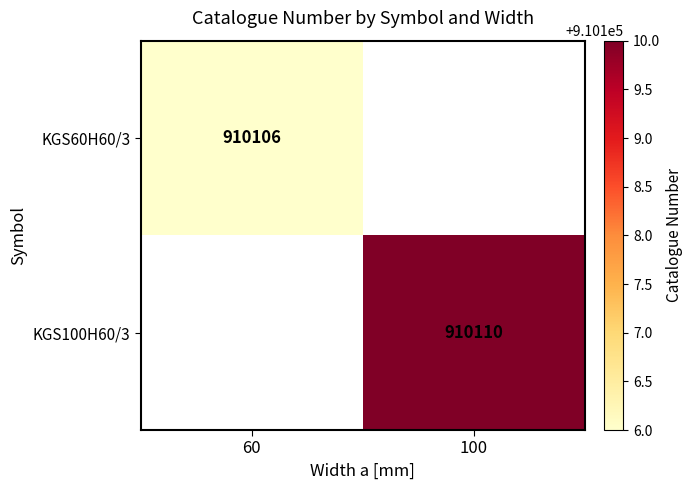

True or false: KGS60H60/3 has a value of 910106 at 60.

True